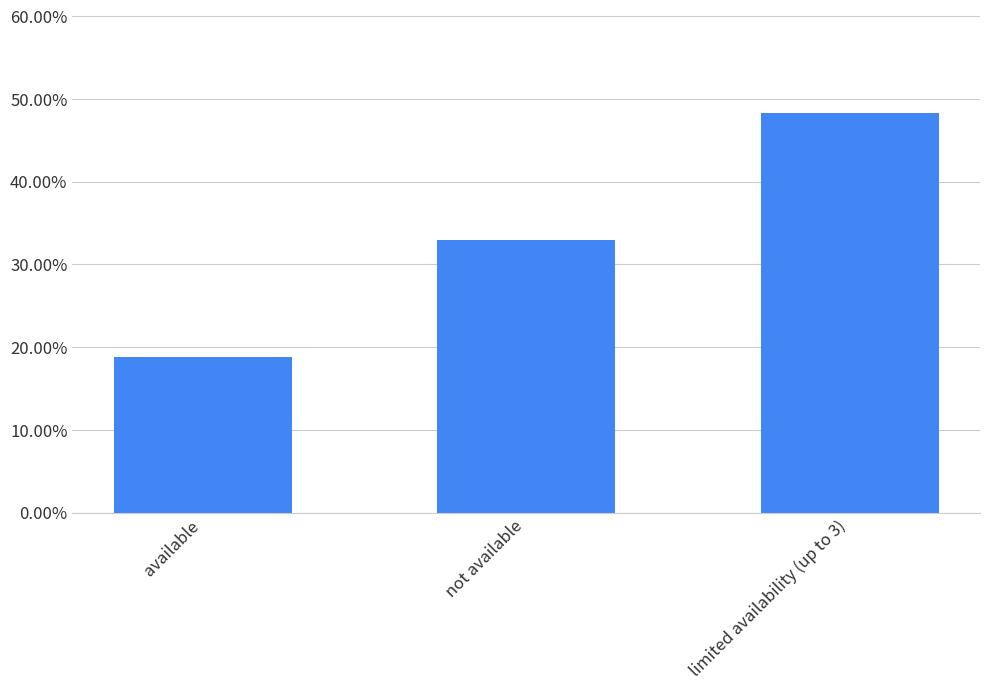

Does the chart contain any negative values?

No